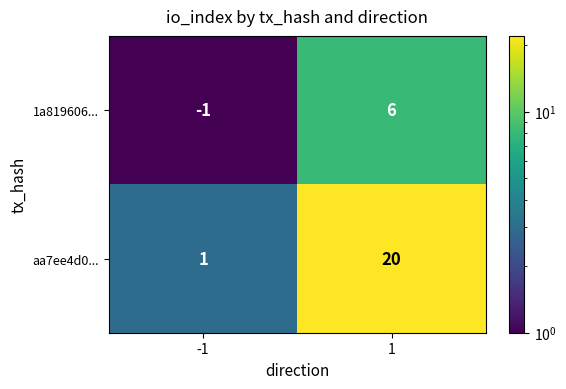

How many categories are shown in the chart?

2